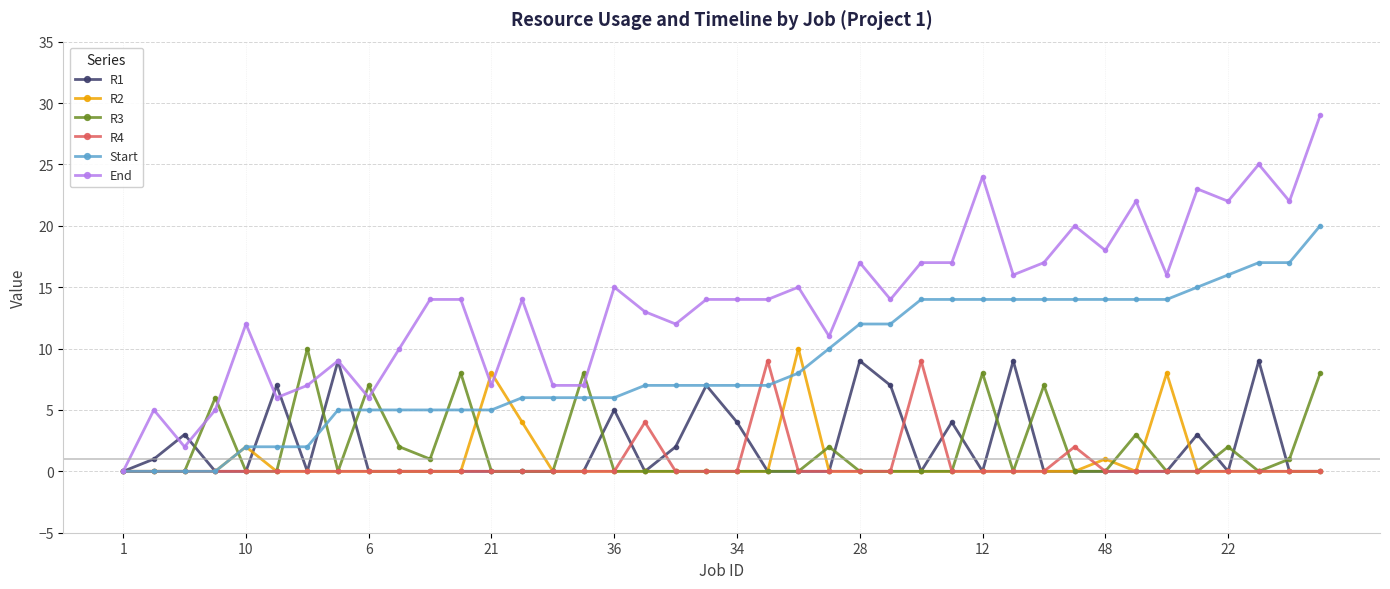

What is the greatest value displayed?

29